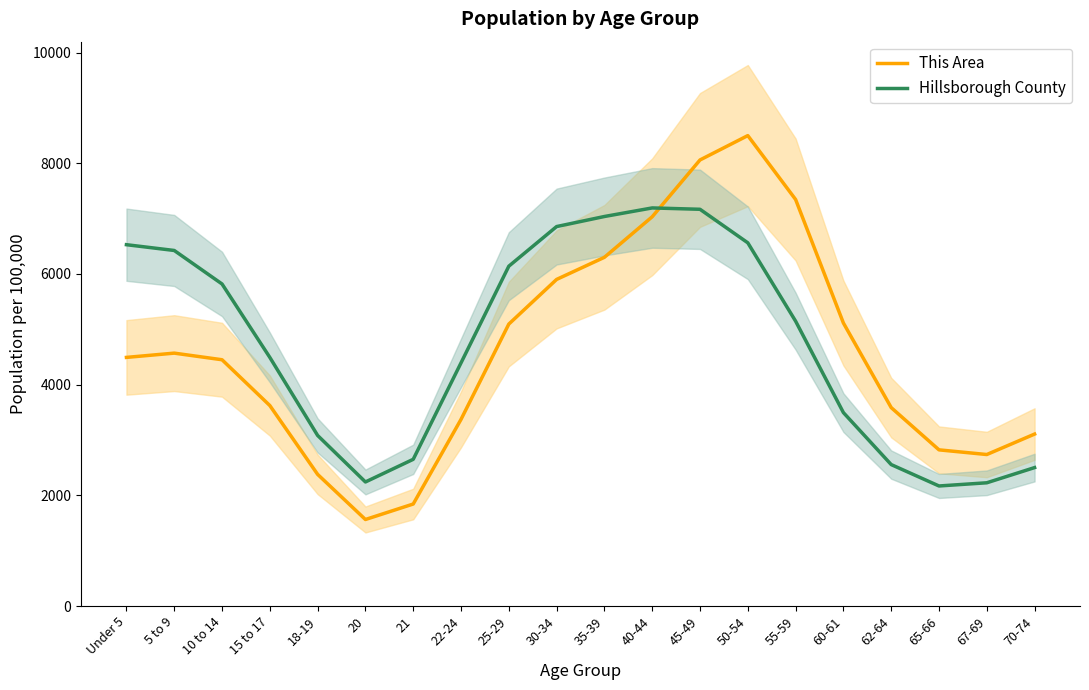

Reading left to right, transcribe all the data shown in this chart.

This Area: 4491.7	4568.8	4449.3	3621.8	2378.3	1562.9	1842.6	3371.8	5093.9	5900.7	6300.1	7032.7	8059.1	8499.2	7344.7	5113.1	3584.8	2821.2	2736.8	3106.4
Hillsborough County: 6528.1	6423.7	5818.3	4491.6	3081.6	2241.1	2650.3	4393.0	6139.6	6855.7	7037.5	7192.3	7167.8	6561.9	5146.6	3494.3	2555.1	2168.7	2226.3	2500.9